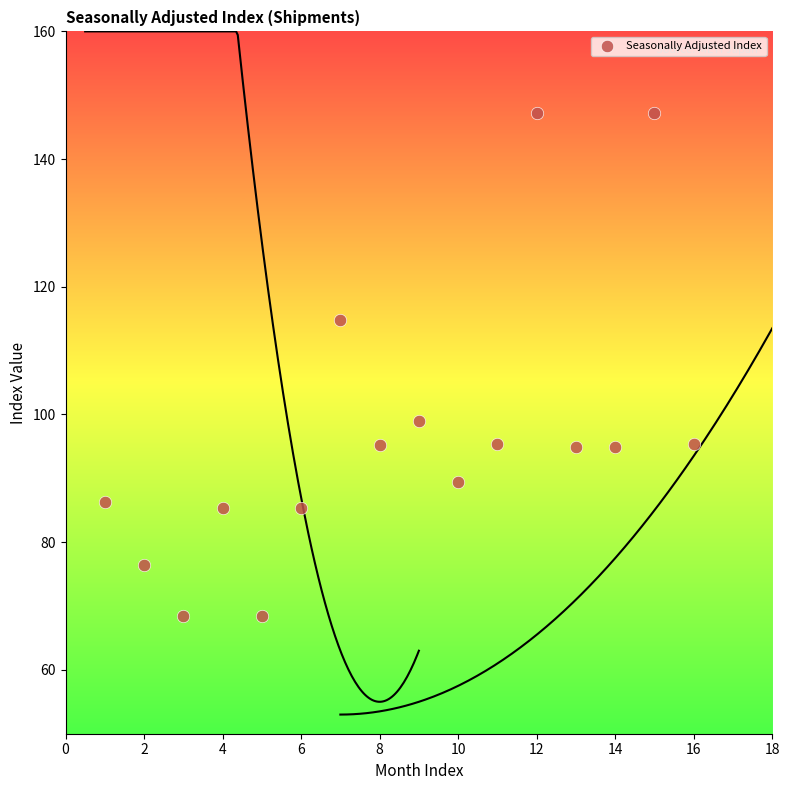

What is the range of X values (max minus min)?

15.0